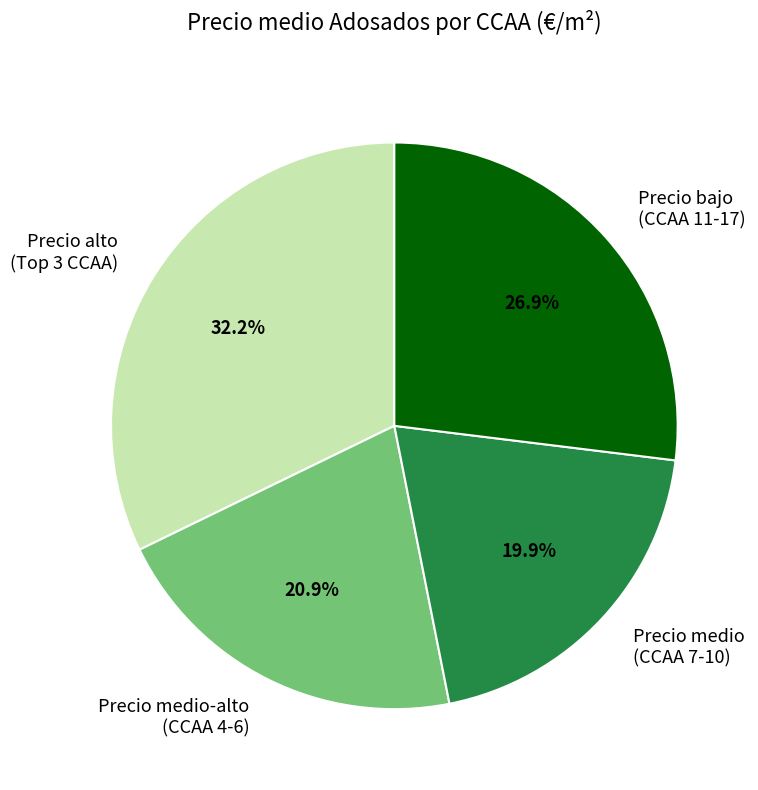

To the nearest percent, what is the average slice percentage?

25%